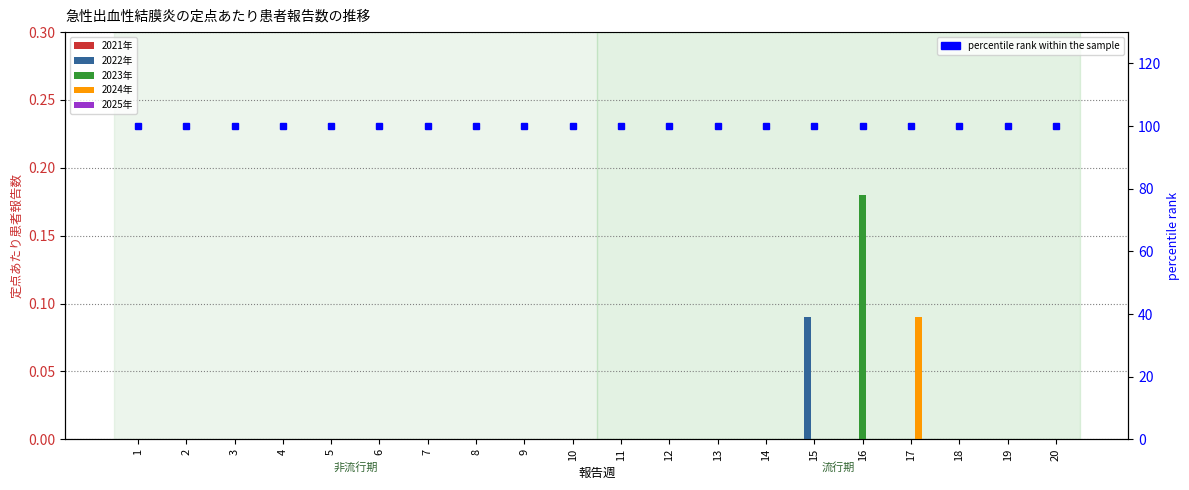

Is it true that 2025年 equals 0.0 at 5?

True